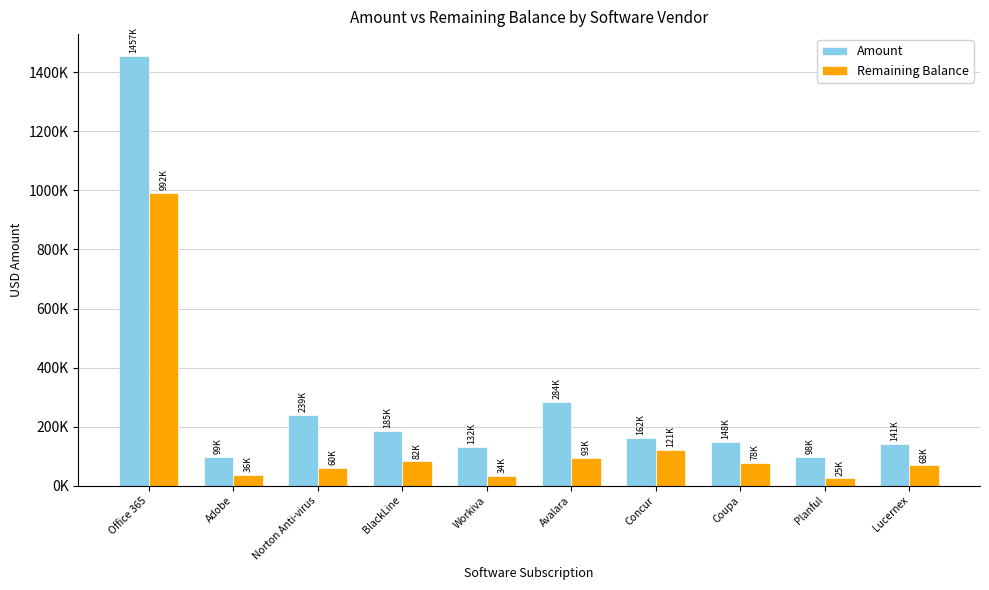

List the series in order of their peak value, lowest first.

Remaining Balance, Amount